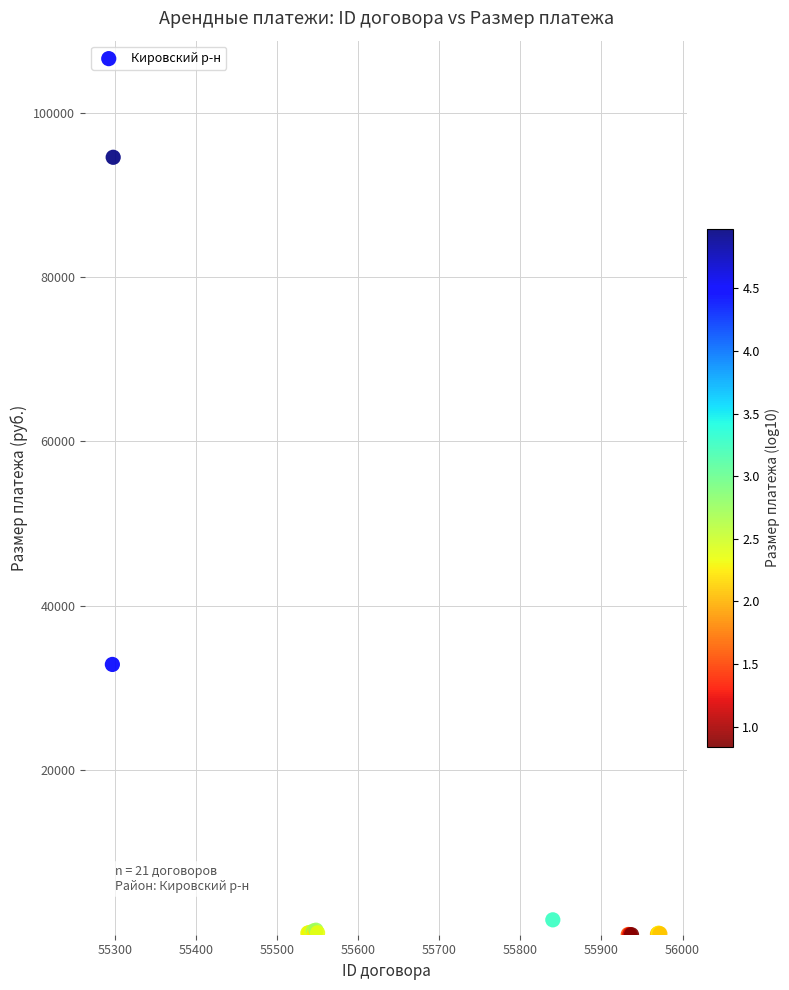

What Y value in the scatter plot is closest to 47285?

32878.9